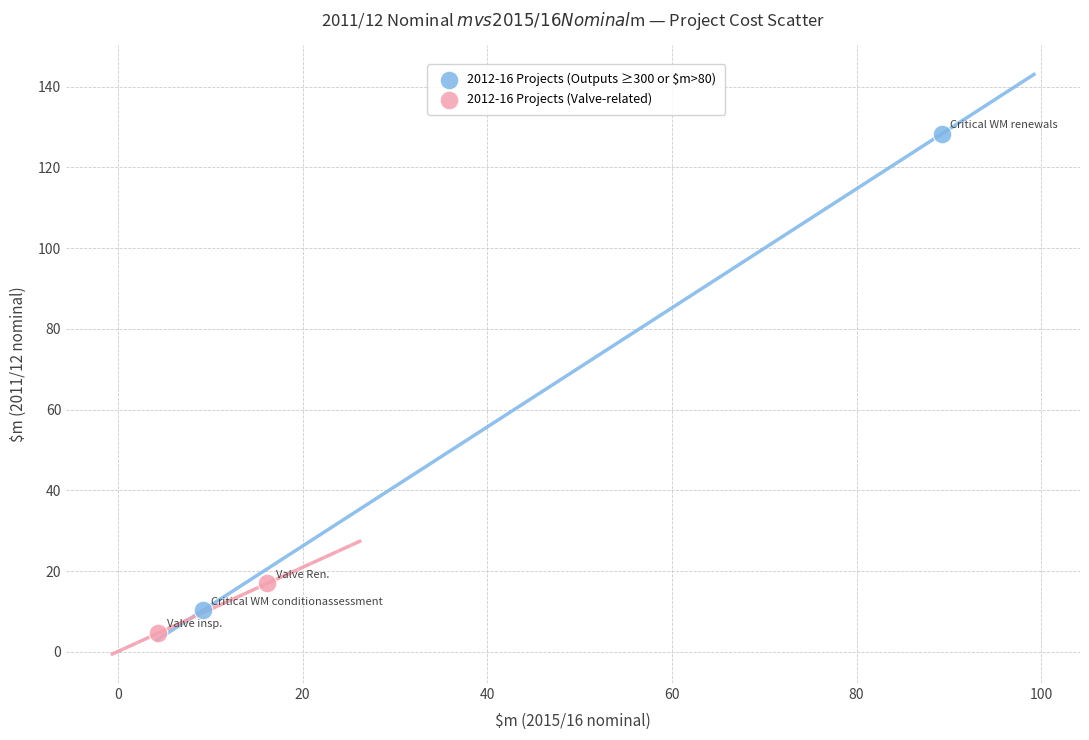

Which series contains the lowest Y value?

2012-16 Projects (Valve-related)